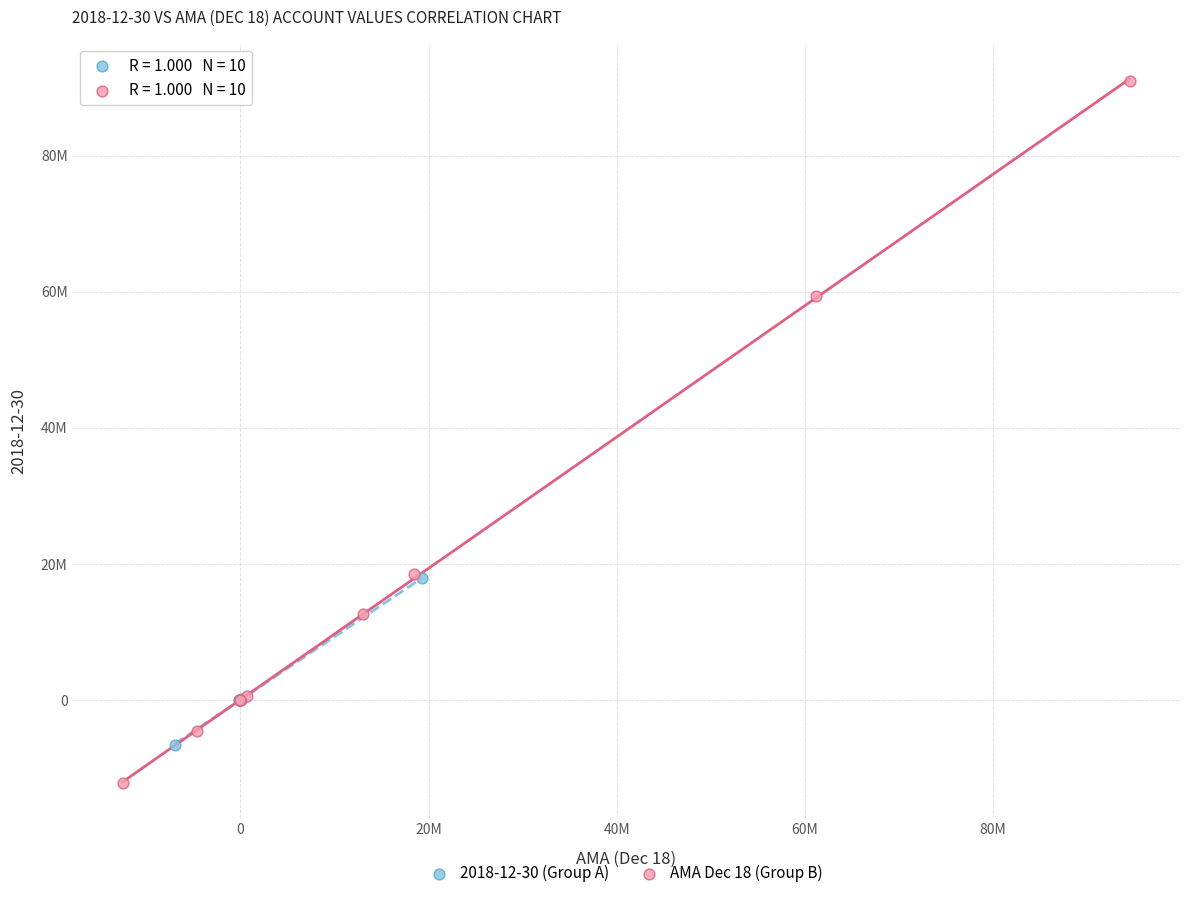

What are all the series names shown in the legend?

2018-12-30 (Group A), AMA Dec 18 (Group B)